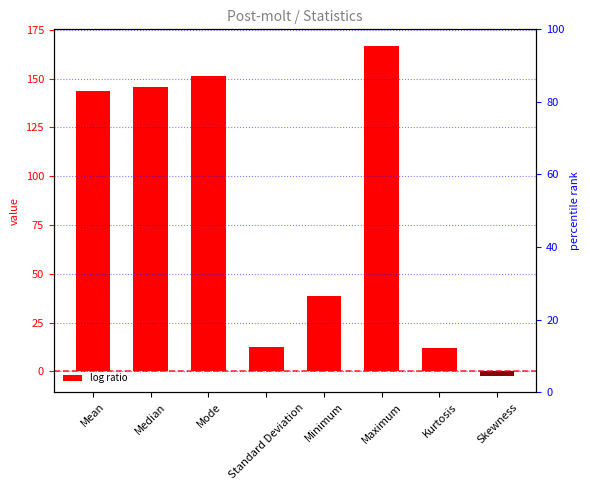

Reading right to left, what are all the values shown in this chart?

-2.1	12.1	166.8	38.8	12.4	151.5	145.8	143.8